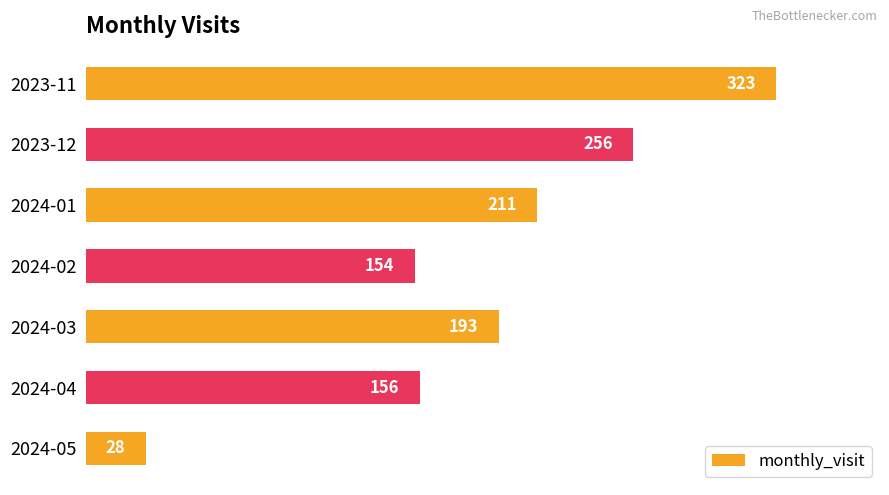

What is the change in value from 2023-12 to 2024-04?

-100